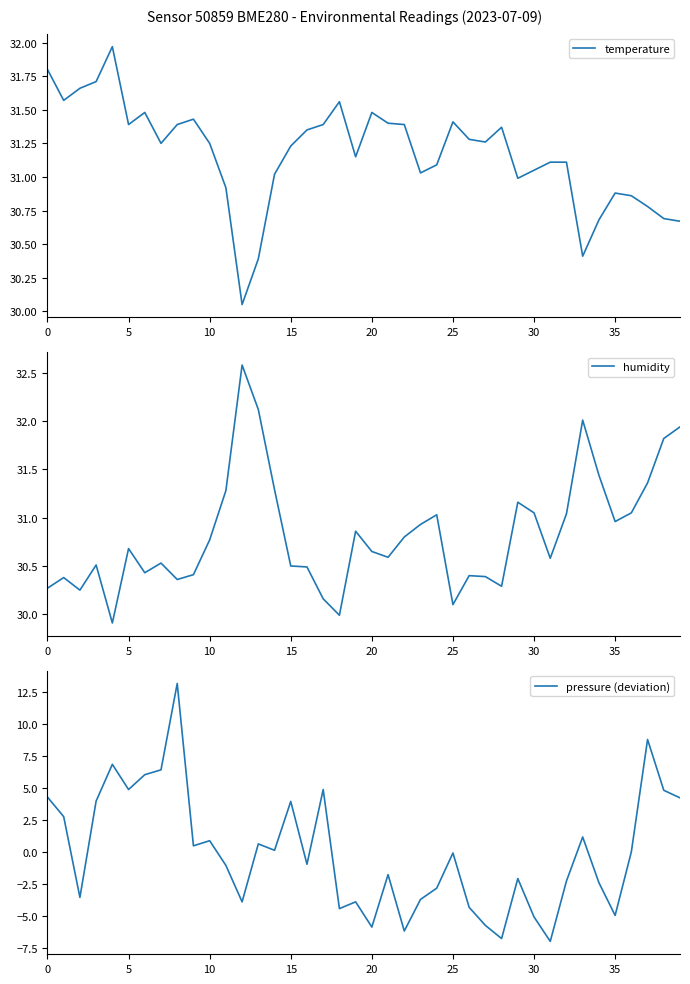

How many lines are shown in the chart?

3